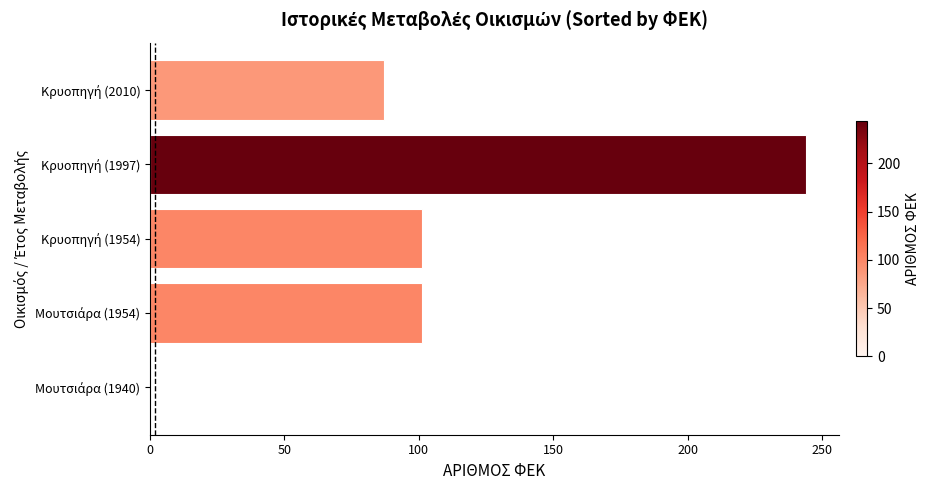

What is the sum of all values?

533